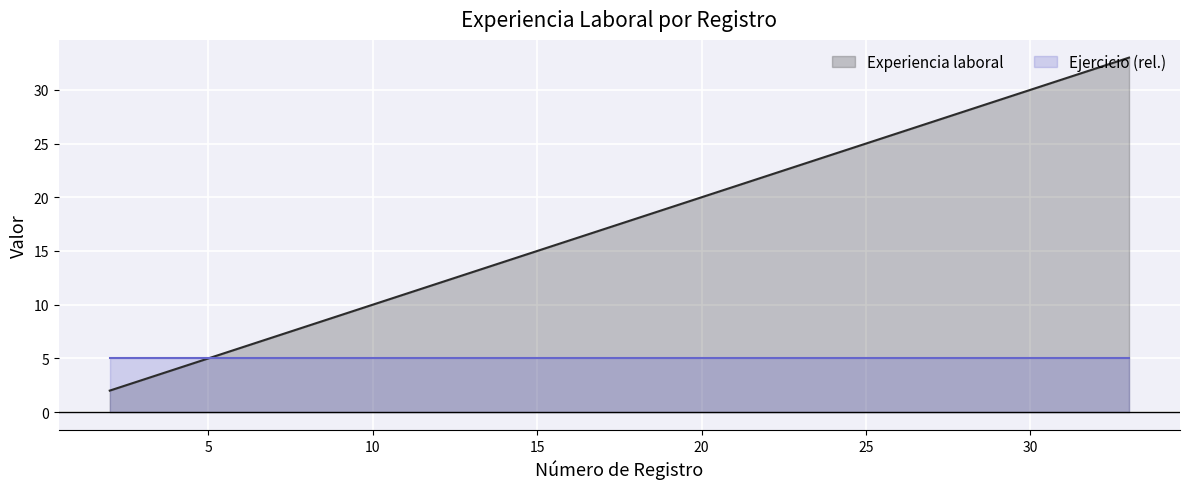

Does the chart display data point markers on the line(s)?

No